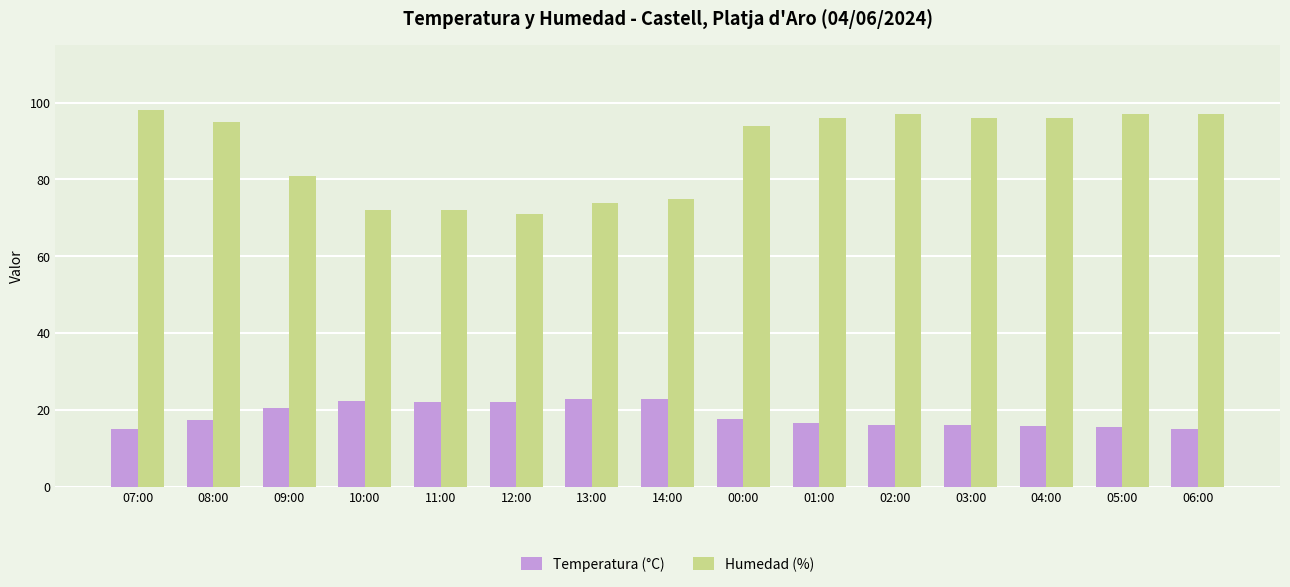

Where does the Humedad (%) series first go above 95?

07:00